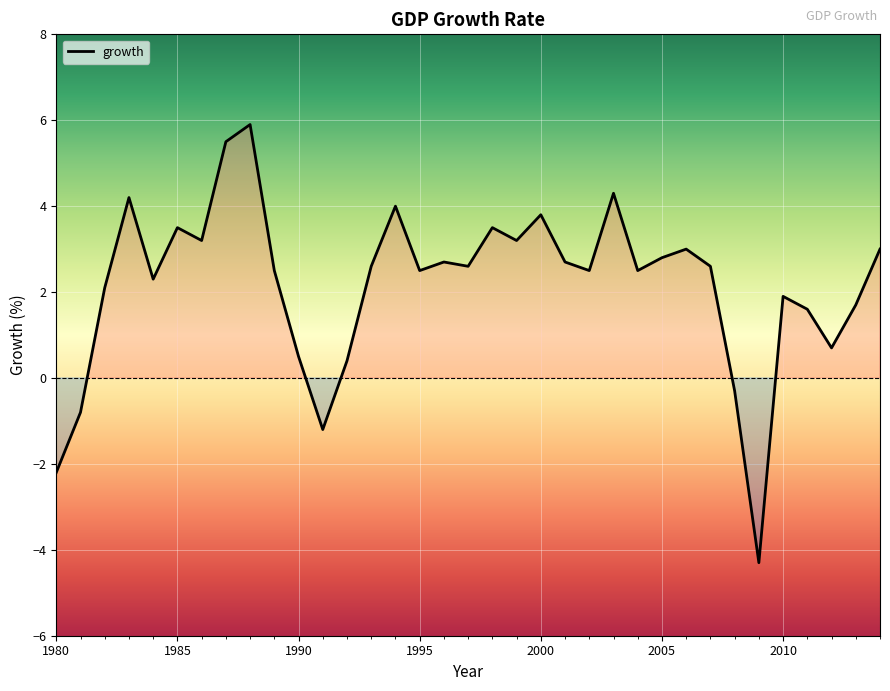

Reading left to right, what are all the values shown in this chart?

-2.2	-0.8	2.1	4.2	2.3	3.5	3.2	5.5	5.9	2.5	0.5	-1.2	0.4	2.6	4.0	2.5	2.7	2.6	3.5	3.2	3.8	2.7	2.5	4.3	2.5	2.8	3.0	2.6	-0.3	-4.3	1.9	1.6	0.7	1.7	3.0